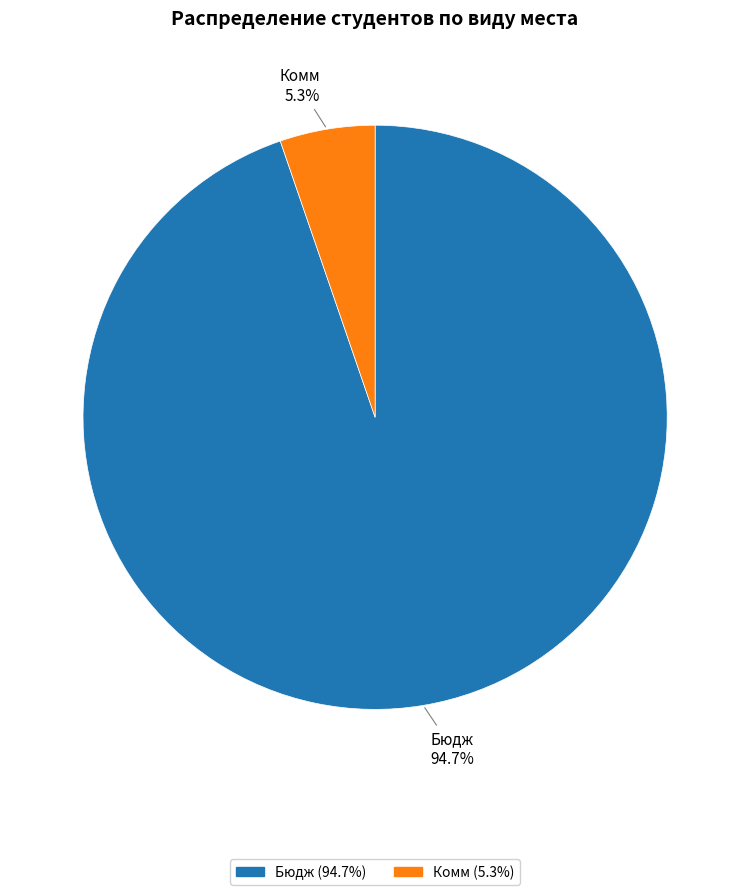

How many segments does this pie chart have?

2